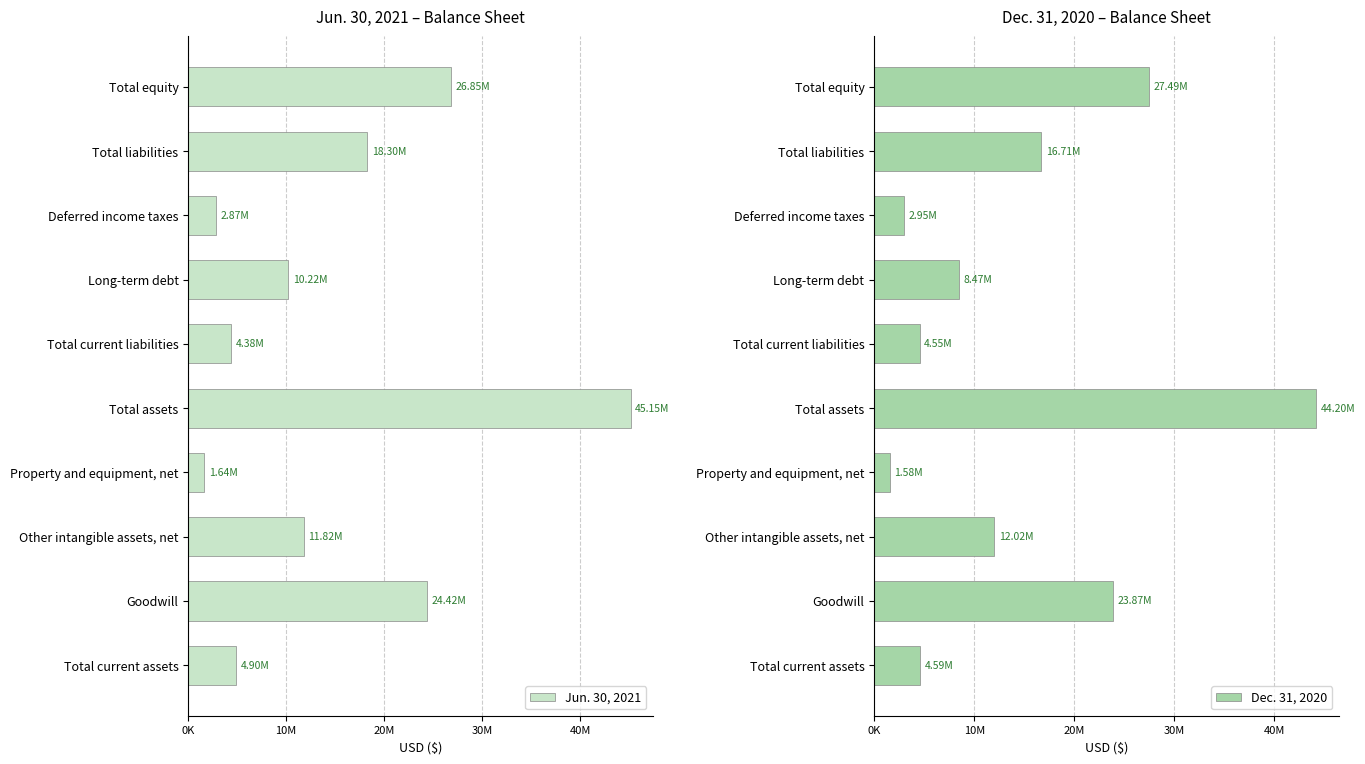

At how many categories does at least one series exceed 6480099?

6